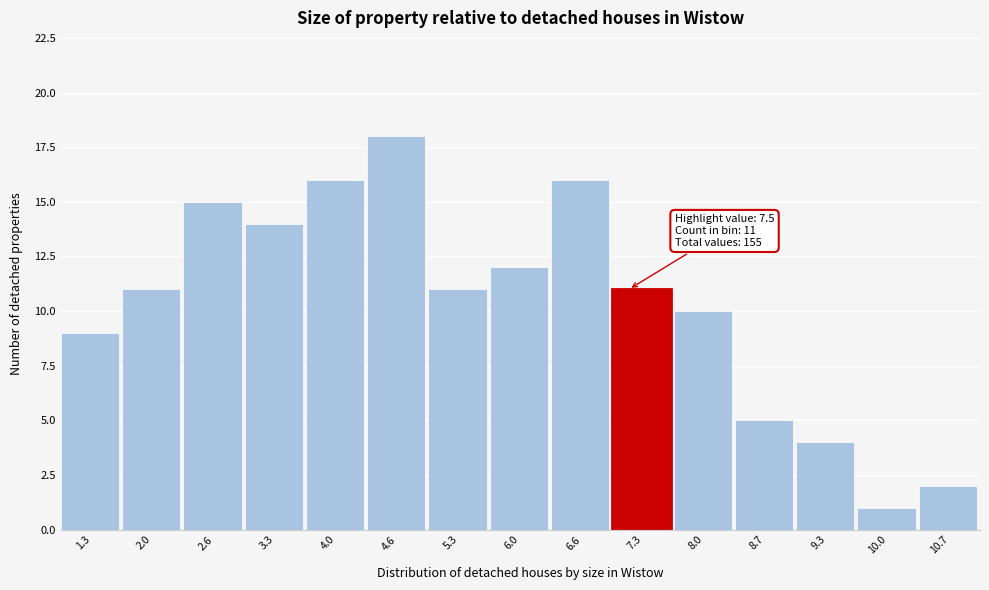

Reading left to right, what are all the values shown in this chart?

9	11	15	14	16	18	11	12	16	11	10	5	4	1	2